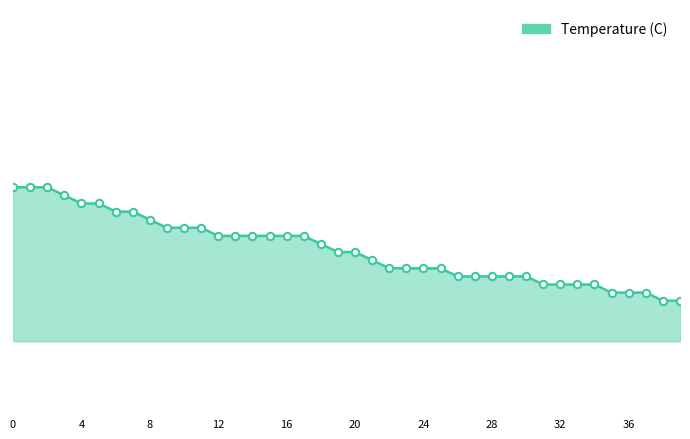

Is this an area chart (filled region under the line)?

Yes